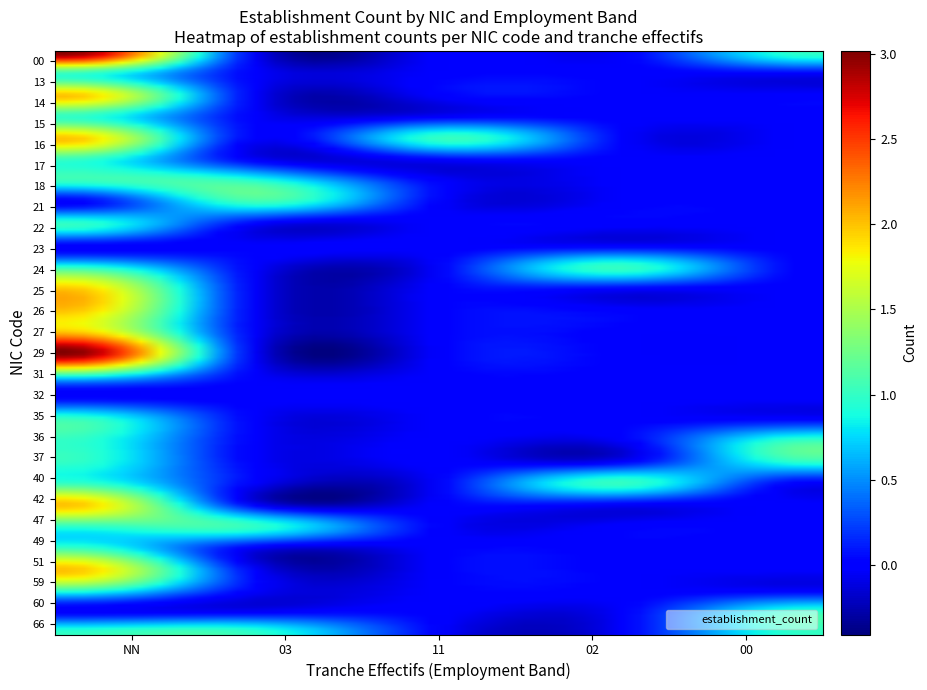

Reading right to left, list all the values displayed in this chart.

00: 00=1	02=0	11=0	03=0	NN=3
13: 00=0	02=0	11=0	03=0	NN=1
14: 00=0	02=0	11=0	03=0	NN=2
15: 00=0	02=0	11=0	03=0	NN=1
16: 00=0	02=0	11=1	03=0	NN=2
17: 00=0	02=0	11=0	03=0	NN=1
18: 00=0	02=0	11=0	03=1	NN=1
21: 00=0	02=0	11=0	03=1	NN=0
22: 00=0	02=0	11=0	03=0	NN=1
23: 00=0	02=0	11=0	03=0	NN=0
24: 00=0	02=1	11=0	03=0	NN=1
25: 00=0	02=0	11=0	03=0	NN=2
26: 00=0	02=0	11=0	03=0	NN=2
27: 00=0	02=0	11=0	03=0	NN=2
29: 00=0	02=0	11=0	03=0	NN=3
31: 00=0	02=0	11=0	03=0	NN=1
32: 00=0	02=0	11=0	03=0	NN=0
35: 00=0	02=0	11=0	03=0	NN=1
36: 00=1	02=0	11=0	03=0	NN=1
37: 00=1	02=0	11=0	03=0	NN=1
40: 00=0	02=1	11=0	03=0	NN=1
42: 00=0	02=0	11=0	03=0	NN=2
47: 00=0	02=0	11=0	03=1	NN=1
49: 00=0	02=0	11=0	03=0	NN=1
51: 00=0	02=0	11=0	03=0	NN=2
59: 00=0	02=0	11=0	03=0	NN=1
60: 00=1	02=0	11=0	03=0	NN=0
66: 00=1	02=0	11=0	03=1	NN=1